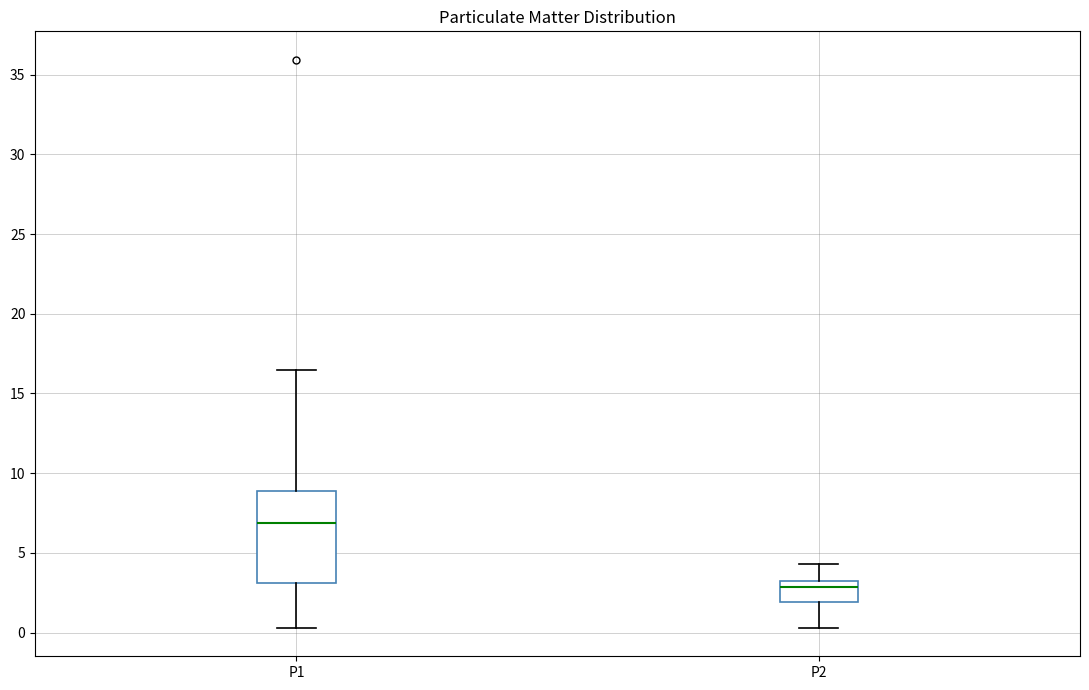

Where is the lower edge of the box for P2 on the y-axis? The values are not printed on the chart, so give them approximately, as read against the axis.

2.0